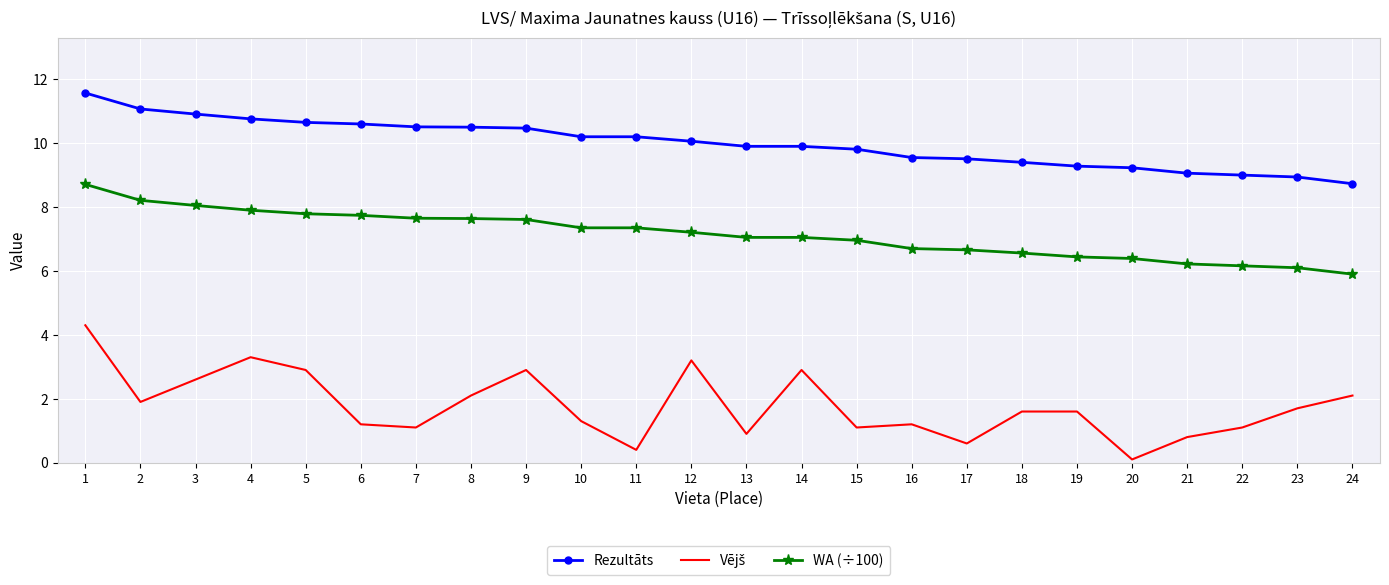

The WA (÷100) series shows 8.7 at 1. True or false?

True